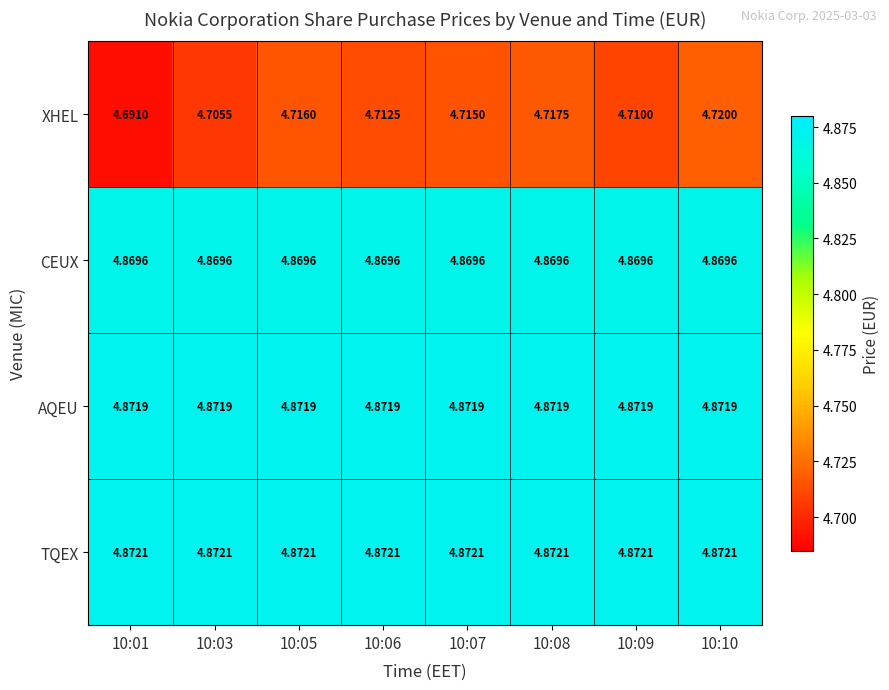

Which series changed the most between 10:05 and 10:06?

XHEL